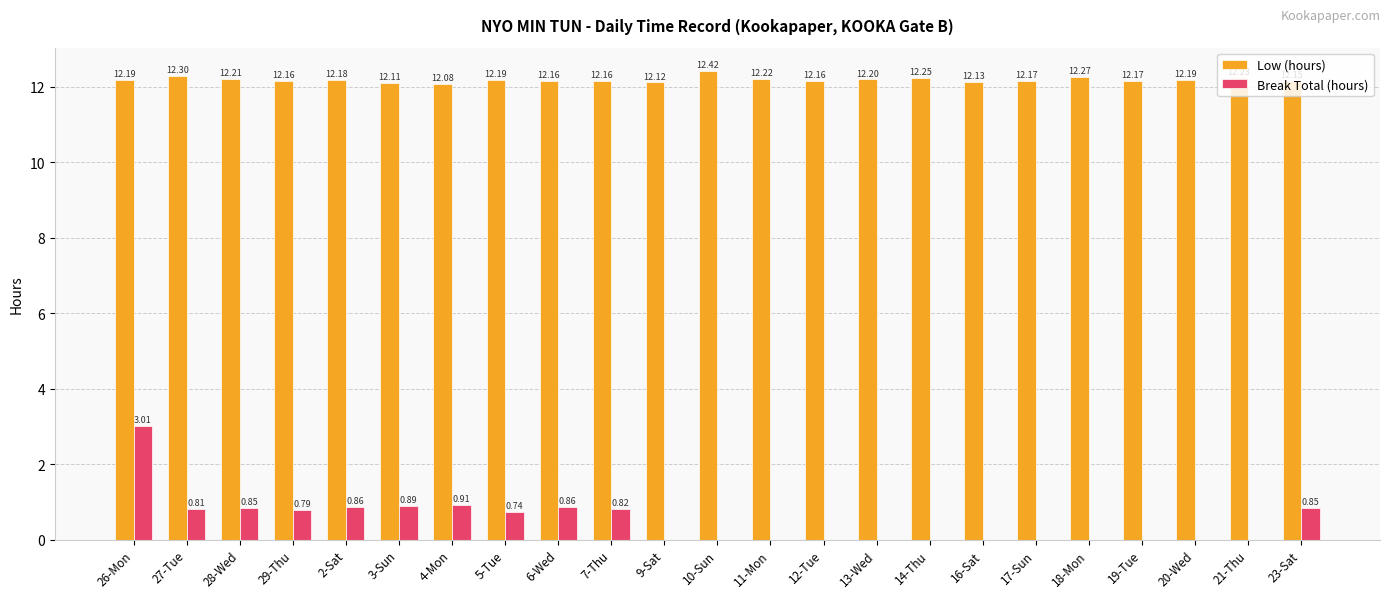

The Break Total (hours) series shows 1.5 at 23-Sat. True or false?

False